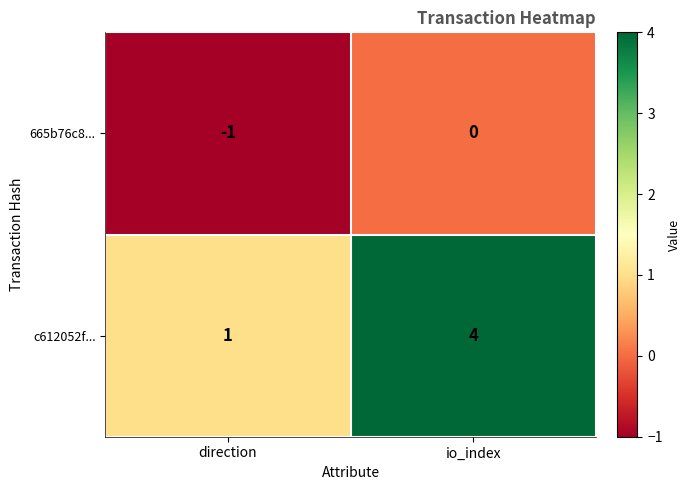

List the series in order of their peak value, lowest first.

665b76c8..., c612052f...